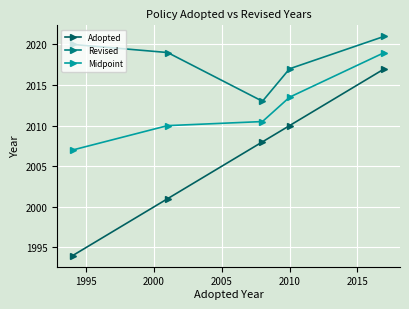

What is the maximum value shown in the chart?

2021.0